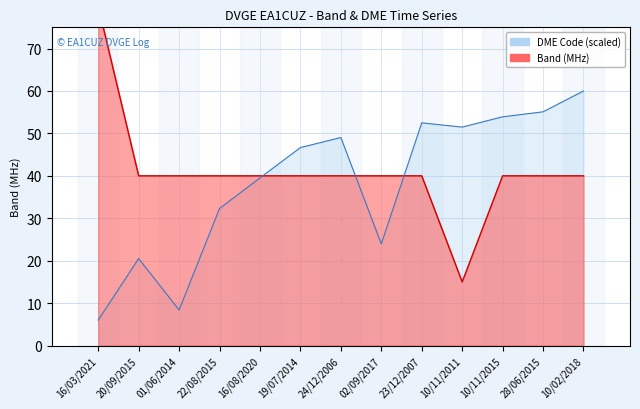

At which category is the sum across all series the highest?

10/02/2018